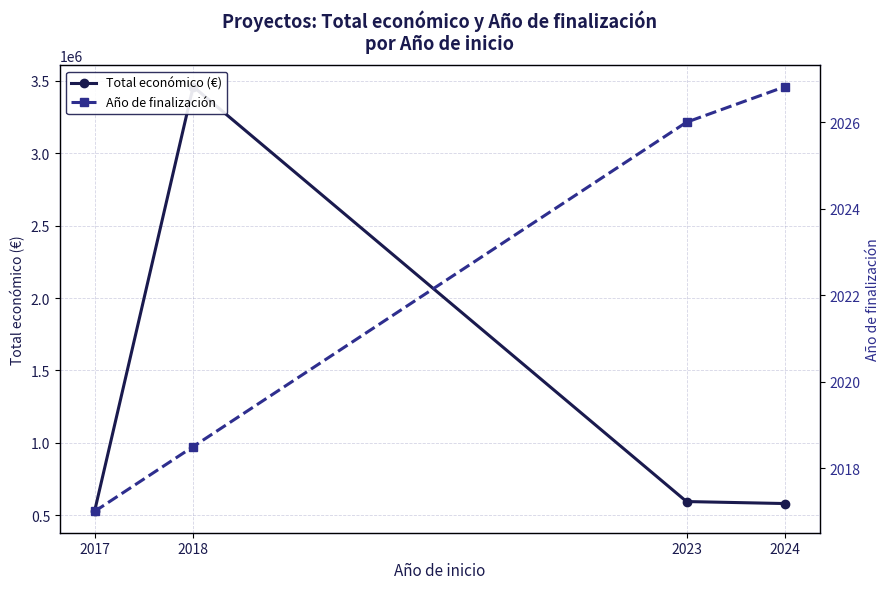

What is the value of the Año de finalización point at the 3rd from the left?

2026.0